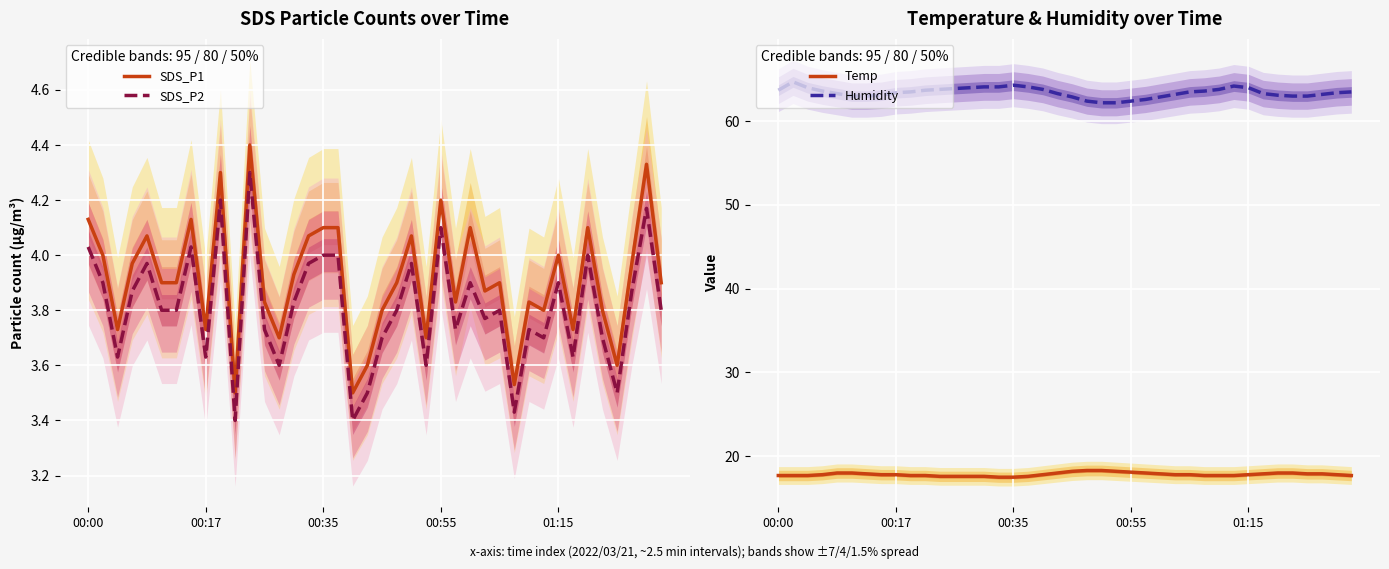

True or false: Humidity and Temp cross at least once.

False